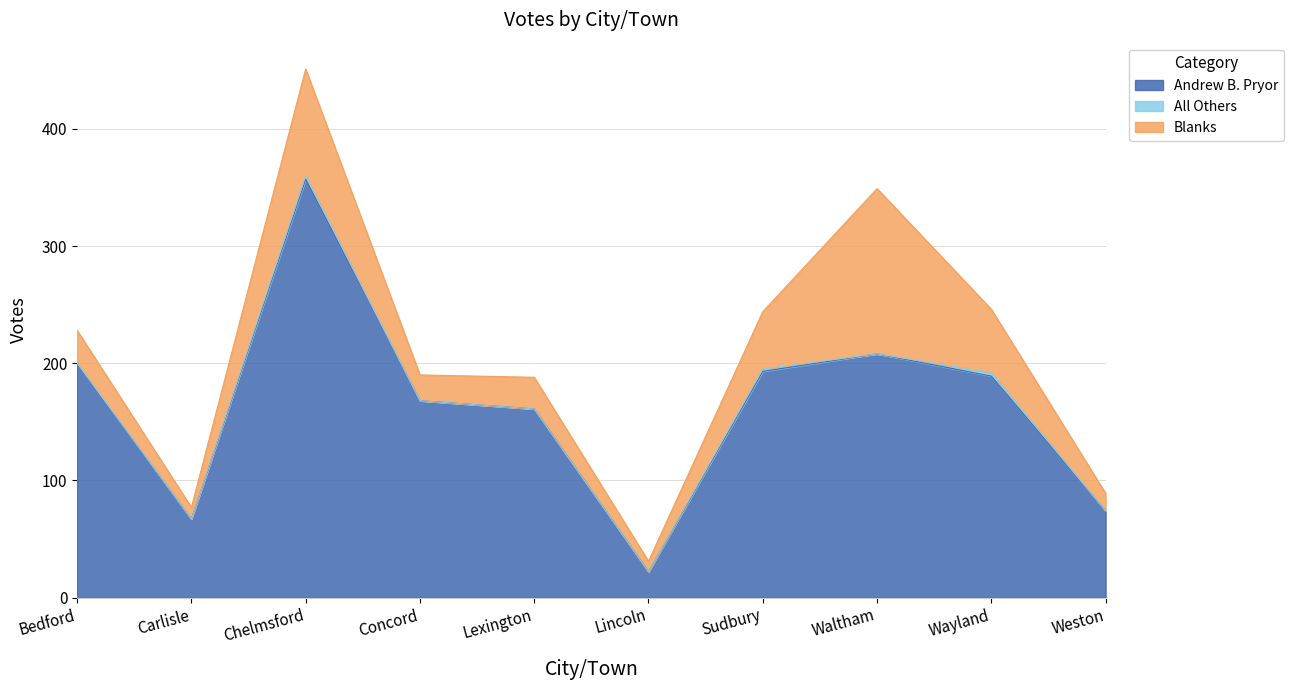

Reading left to right, extract all data points from this chart.

Andrew B. Pryor: Bedford=199	Carlisle=67	Chelmsford=357	Concord=168	Lexington=161	Lincoln=22	Sudbury=193	Waltham=208	Wayland=189	Weston=74
All Others: Bedford=1	Carlisle=0	Chelmsford=3	Concord=0	Lexington=0	Lincoln=0	Sudbury=2	Waltham=0	Wayland=3	Weston=0
Blanks: Bedford=28	Carlisle=10	Chelmsford=91	Concord=22	Lexington=27	Lincoln=9	Sudbury=49	Waltham=141	Wayland=54	Weston=15